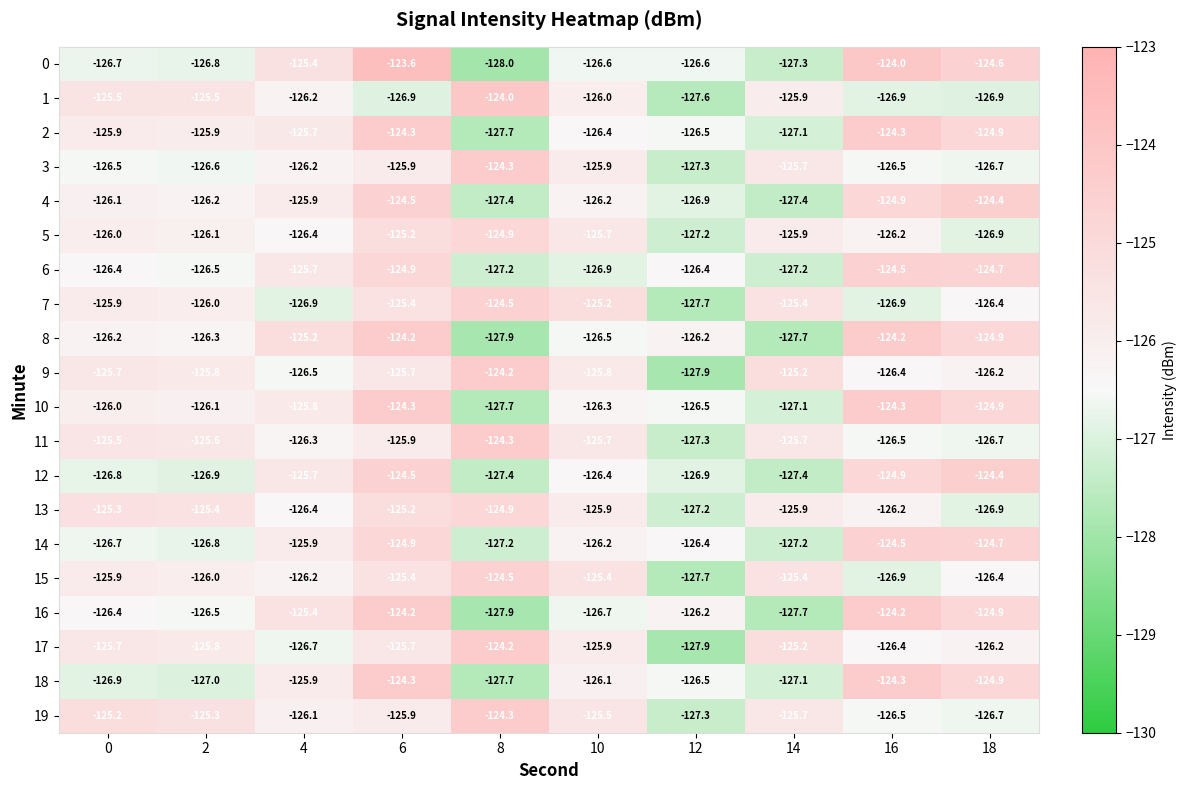

What is the spread (max minus min) of values at 10?

1.7